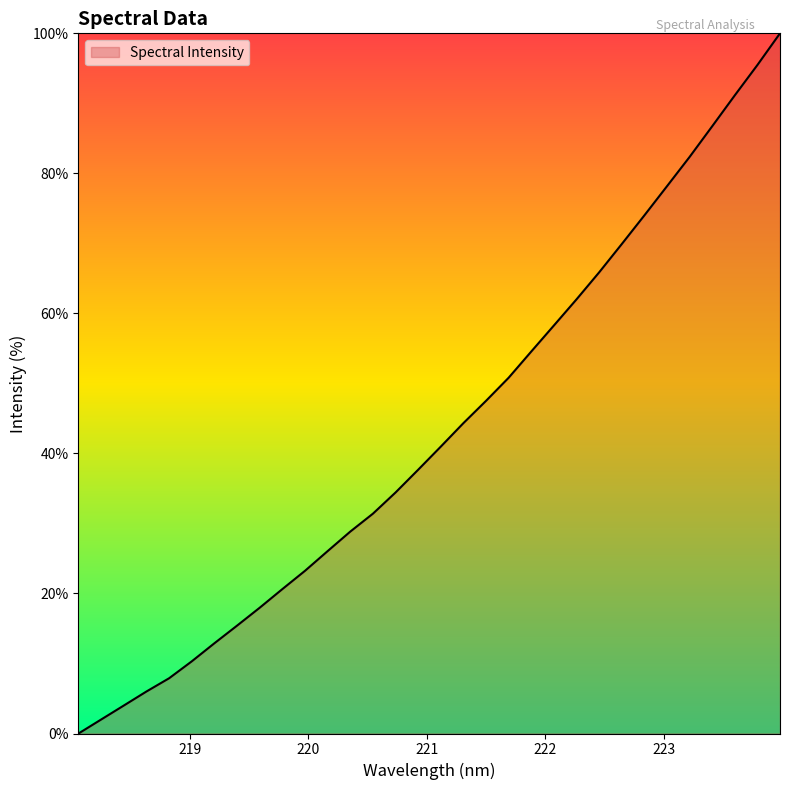

What is the maximum value shown in the chart?

100.0